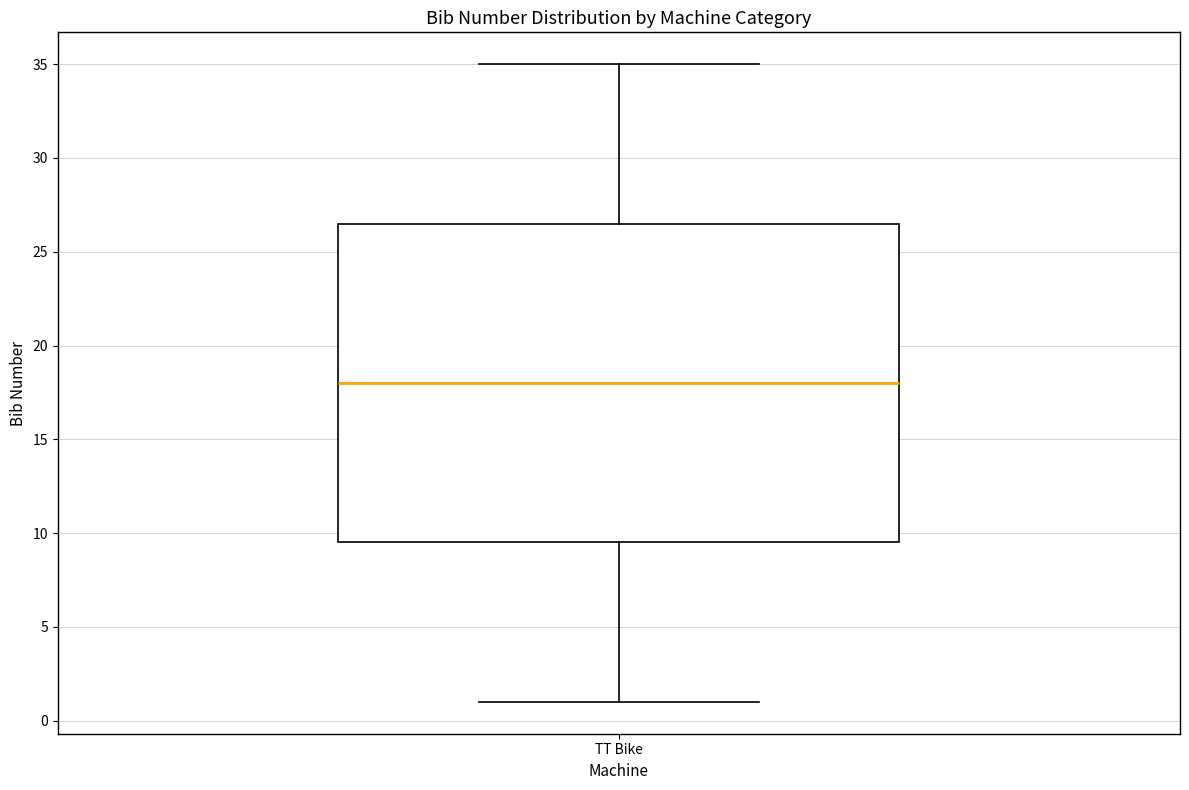

Where does the upper whisker of the box for TT Bike end on the y-axis? The values are not printed on the chart, so give them approximately, as read against the axis.

35.0